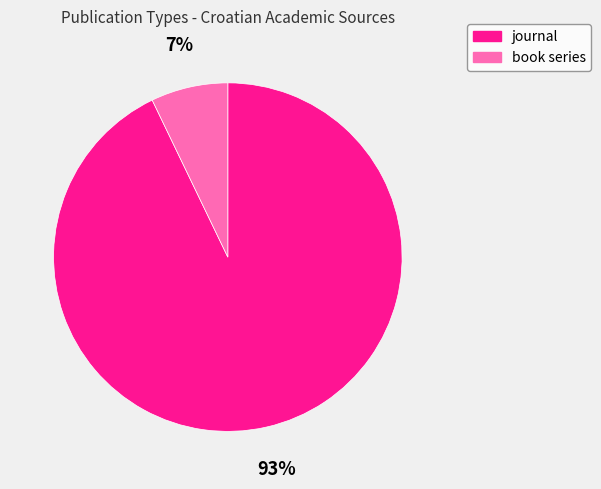

Combined, do book series and journal account for over 50%?

Yes